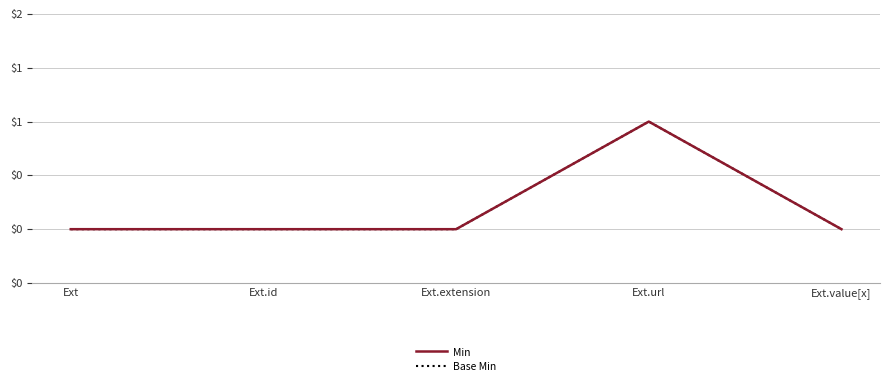

Rank the series by their maximum value, from highest to lowest.

Min, Base Min